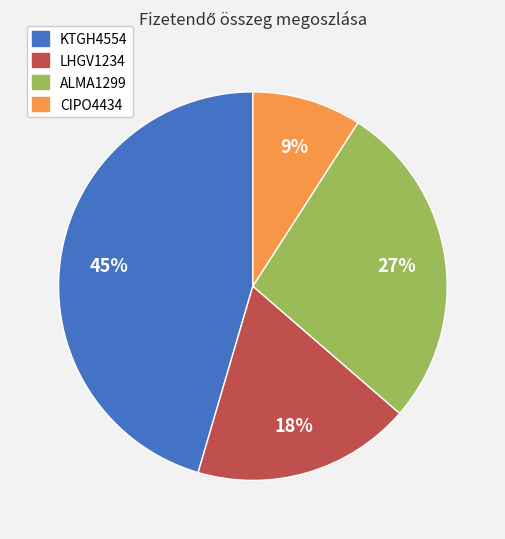

Which has a higher value, CIPO4434 or LHGV1234?

LHGV1234